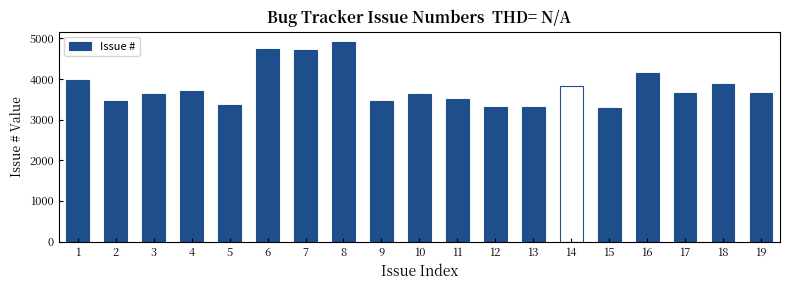

What is the change in value from 6 to 16?

-580